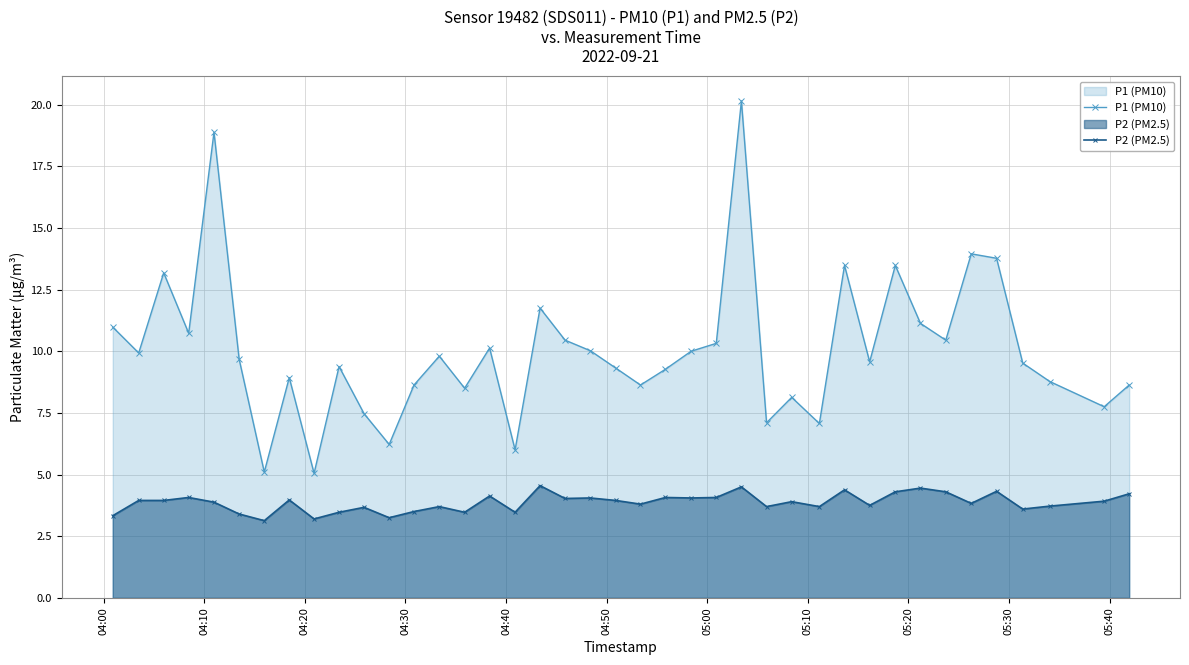

True or false: P1 (PM10) has more than 2 interior local peaks.

True